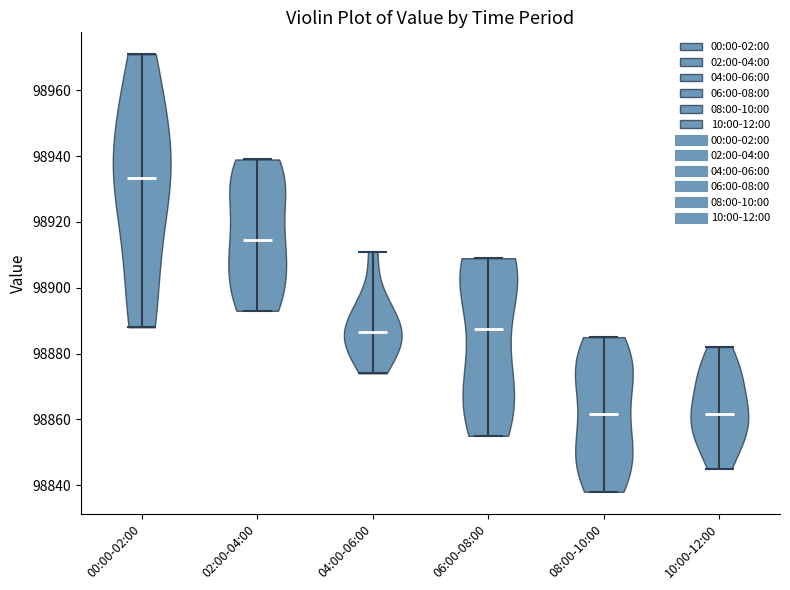

Reading left to right, read every violin against the y-axis: where its median line is, and the lowest and highest points it reaches. The values are not printed on the chart, so give them approximately, as read against the axis.

00:00-02:00: median line 98934, lowest point 98888, highest point 98972
02:00-04:00: median line 98914, lowest point 98894, highest point 98940
04:00-06:00: median line 98886, lowest point 98874, highest point 98912
06:00-08:00: median line 98888, lowest point 98856, highest point 98910
08:00-10:00: median line 98862, lowest point 98838, highest point 98886
10:00-12:00: median line 98862, lowest point 98846, highest point 98882